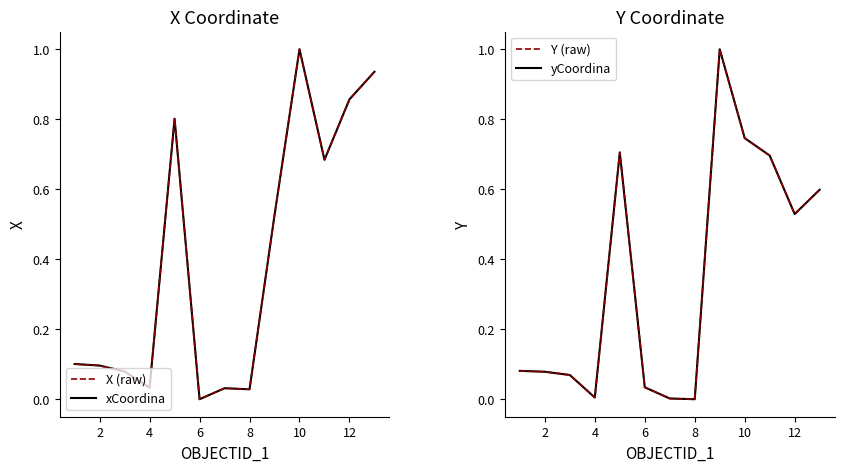

What is the average value of the X (raw) series?

0.4